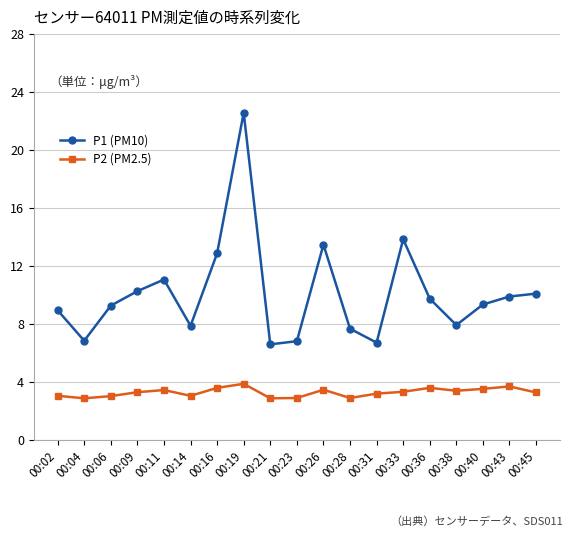

Rank the series at 00:33 from lowest to highest value.

P2 (PM2.5), P1 (PM10)